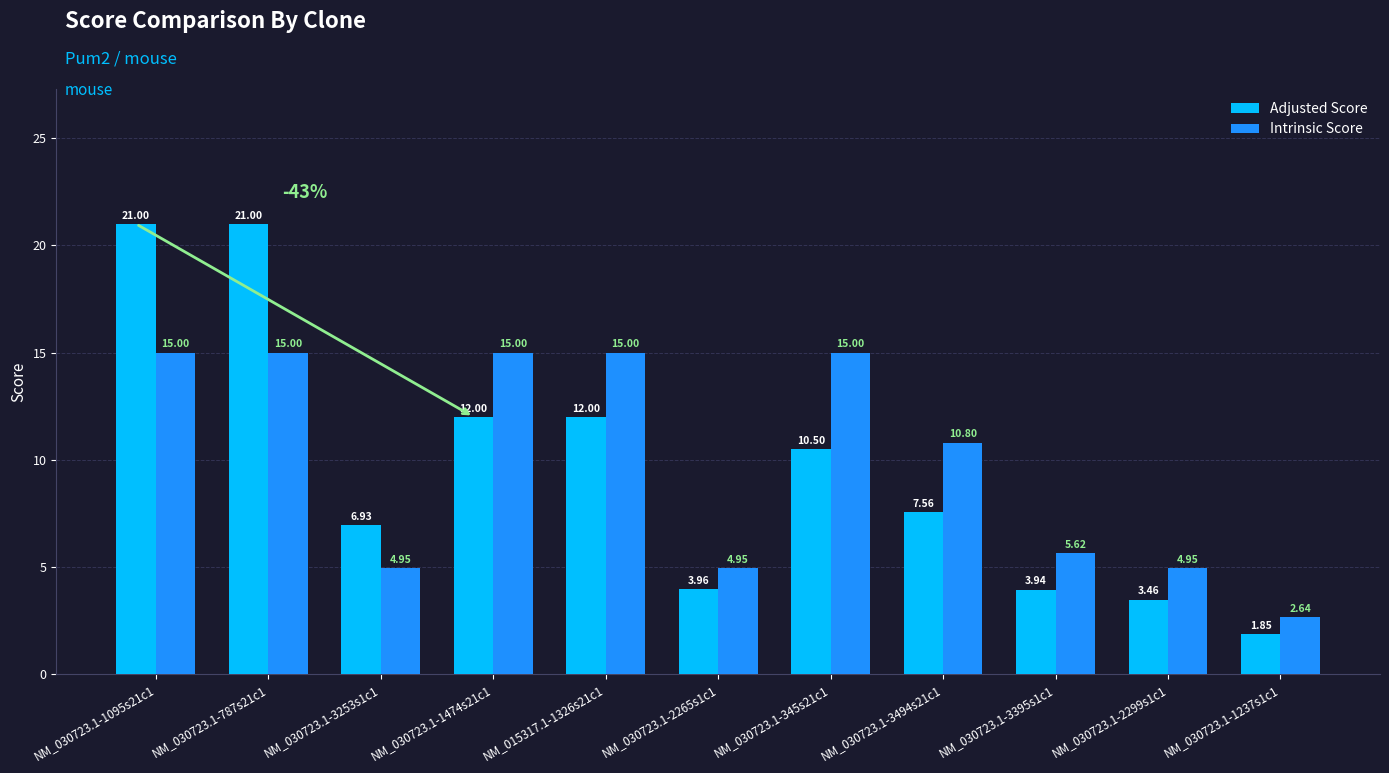

The value of Adjusted Score at NM_015317.1-1326s21c1 is 12.0. True or false?

True